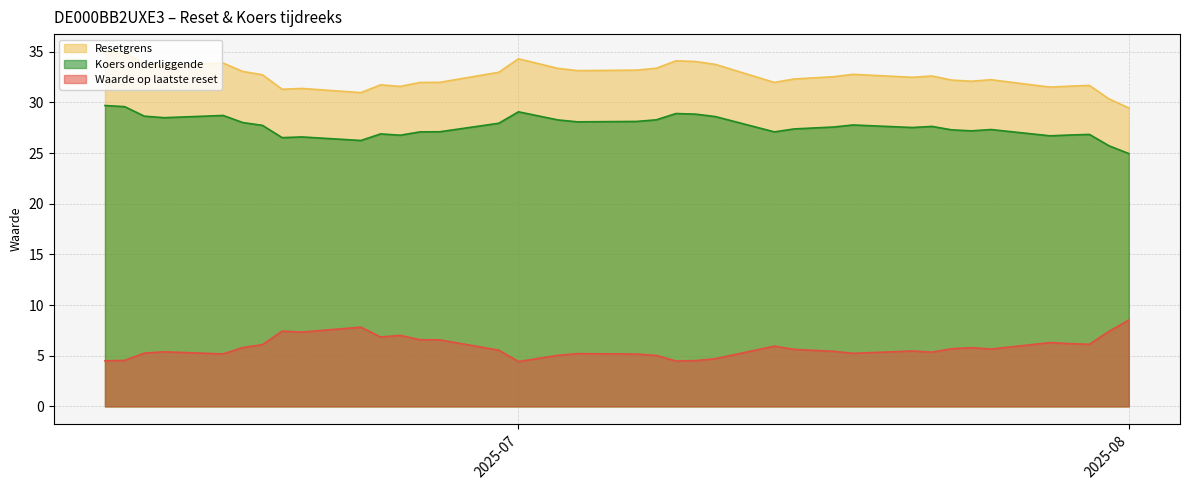

What are all the series names shown in the legend?

Resetgrens, Koers onderliggende, Waarde op laatste reset